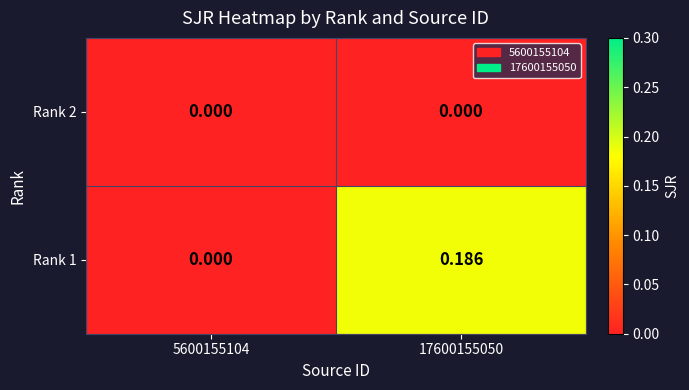

Rank the series by their average value, from highest to lowest.

Rank 1, Rank 2